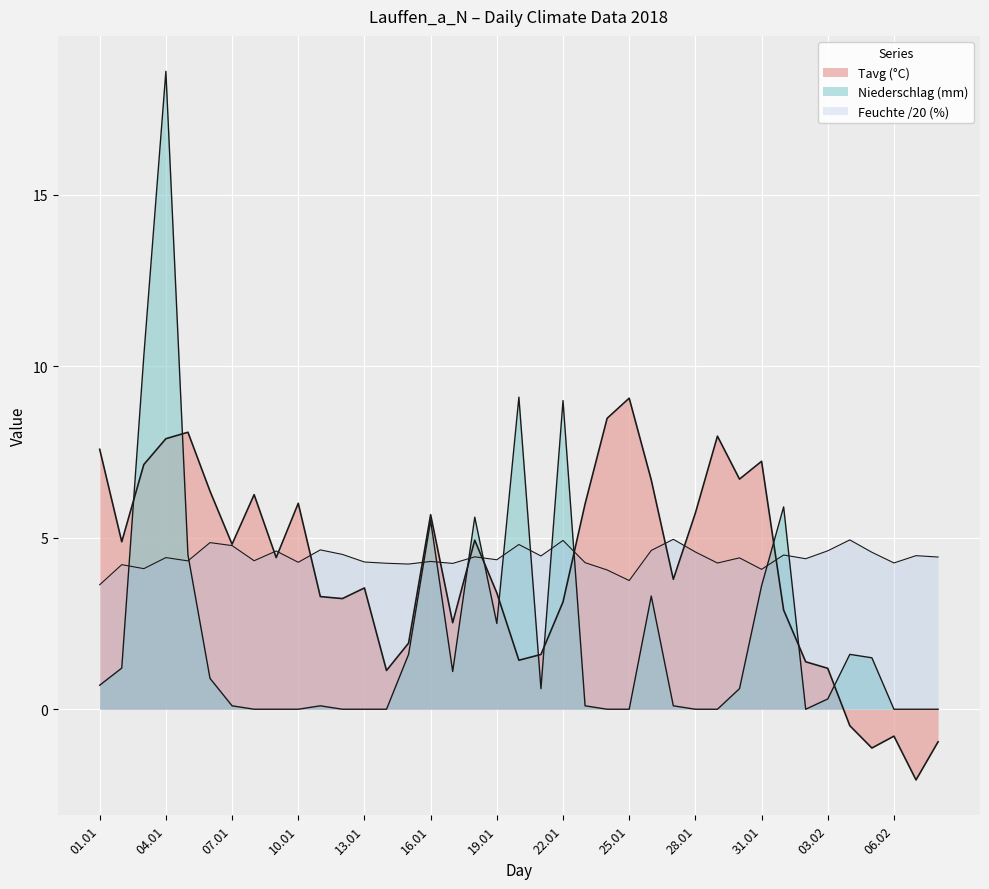

Count the number of categories in the chart.

39